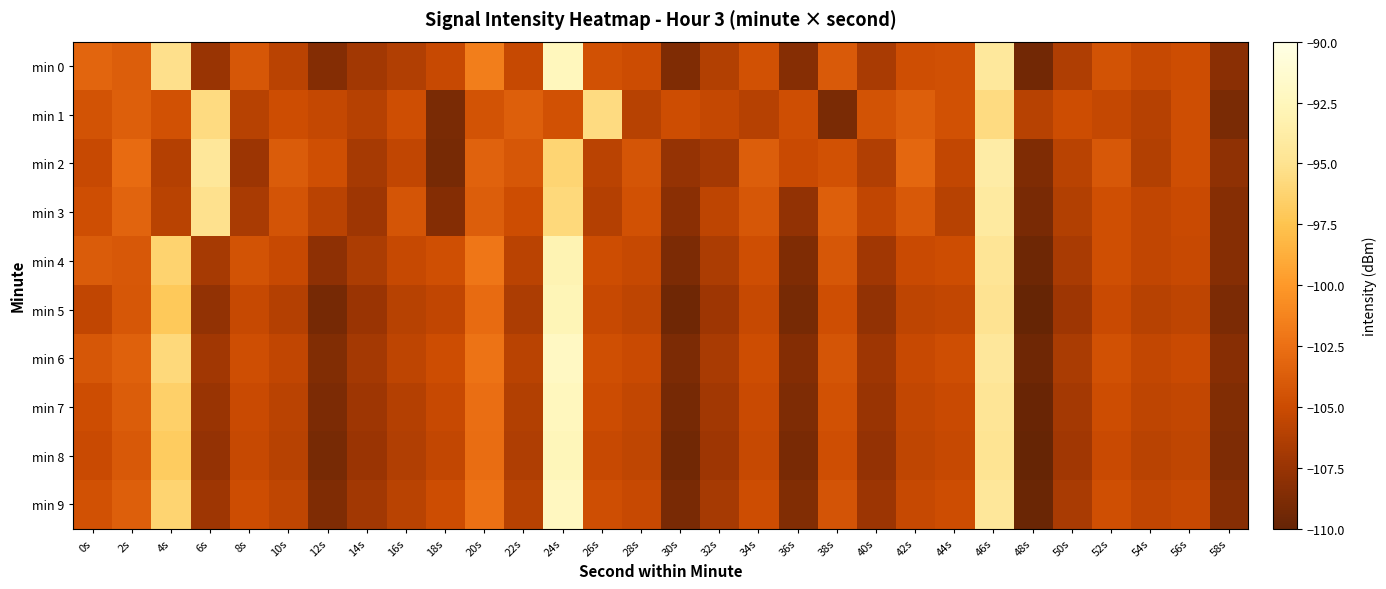

Reading left to right, what are all the values shown in this chart?

min 0: 0s=-103.3	2s=-103.7	4s=-95.2	6s=-107.4	8s=-104.2	10s=-105.8	12s=-108.5	14s=-107.0	16s=-106.3	18s=-105.2	20s=-101.6	22s=-105.3	24s=-92.5	26s=-104.5	28s=-104.9	30s=-108.7	32s=-106.2	34s=-104.6	36s=-108.4	38s=-103.9	40s=-106.7	42s=-104.8	44s=-104.6	46s=-94.3	48s=-109.3	50s=-106.4	52s=-104.5	54s=-105.3	56s=-104.9	58s=-108.2
min 1: 0s=-104.5	2s=-103.6	4s=-104.6	6s=-95.6	8s=-106.0	10s=-104.9	12s=-105.4	14s=-106.1	16s=-104.8	18s=-109.0	20s=-104.5	22s=-103.6	24s=-104.6	26s=-95.6	28s=-106.0	30s=-104.9	32s=-105.4	34s=-106.1	36s=-104.8	38s=-109.0	40s=-104.5	42s=-103.6	44s=-104.6	46s=-95.6	48s=-106.0	50s=-104.9	52s=-105.4	54s=-106.1	56s=-104.8	58s=-109.0
min 2: 0s=-105.2	2s=-102.8	4s=-106.1	6s=-94.5	8s=-107.3	10s=-103.9	12s=-104.7	14s=-106.8	16s=-105.5	18s=-109.1	20s=-103.4	22s=-104.2	24s=-96.1	26s=-105.8	28s=-104.3	30s=-107.6	32s=-106.9	34s=-103.7	36s=-105.1	38s=-104.6	40s=-106.3	42s=-103.1	44s=-105.4	46s=-93.8	48s=-108.7	50s=-105.9	52s=-104.1	54s=-106.2	56s=-104.8	58s=-107.9
min 3: 0s=-104.8	2s=-103.3	4s=-105.9	6s=-95.1	8s=-106.7	10s=-104.4	12s=-105.8	14s=-107.2	16s=-104.3	18s=-108.5	20s=-103.7	22s=-104.9	24s=-95.8	26s=-106.1	28s=-104.6	30s=-108.2	32s=-105.7	34s=-104.2	36s=-107.8	38s=-103.6	40s=-105.5	42s=-104.0	44s=-106.0	46s=-94.1	48s=-109.0	50s=-106.2	52s=-104.7	54s=-105.5	56s=-105.1	58s=-108.4
min 4: 0s=-103.9	2s=-104.1	4s=-96.3	6s=-106.8	8s=-104.5	10s=-105.2	12s=-108.0	14s=-106.5	16s=-105.3	18s=-104.7	20s=-102.1	22s=-105.8	24s=-93.0	26s=-104.9	28s=-105.3	30s=-108.9	32s=-106.5	34s=-104.8	36s=-108.7	38s=-104.2	40s=-107.1	42s=-105.1	44s=-104.9	46s=-94.7	48s=-109.6	50s=-106.7	52s=-104.7	54s=-105.5	56s=-105.2	58s=-108.4
min 5: 0s=-105.5	2s=-104.2	4s=-97.1	6s=-107.8	8s=-105.3	10s=-106.1	12s=-109.2	14s=-107.4	16s=-106.0	18s=-105.5	20s=-102.8	22s=-106.5	24s=-92.8	26s=-105.2	28s=-105.7	30s=-109.5	32s=-107.2	34s=-105.3	36s=-109.1	38s=-104.8	40s=-107.8	42s=-105.7	44s=-105.4	46s=-95.0	48s=-110.1	50s=-107.2	52s=-105.1	54s=-106.0	56s=-105.7	58s=-108.9
min 6: 0s=-104.2	2s=-103.5	4s=-95.8	6s=-107.1	8s=-104.8	10s=-105.5	12s=-108.6	14s=-106.9	16s=-105.7	18s=-104.9	20s=-102.3	22s=-105.9	24s=-92.1	26s=-104.7	28s=-105.1	30s=-108.9	32s=-106.7	34s=-104.9	36s=-108.5	38s=-104.3	40s=-107.2	42s=-105.2	44s=-104.8	46s=-94.4	48s=-109.5	50s=-106.6	52s=-104.6	54s=-105.4	56s=-105.1	58s=-108.3
min 7: 0s=-104.9	2s=-103.8	4s=-96.5	6s=-107.5	8s=-105.1	10s=-105.8	12s=-108.9	14s=-107.2	16s=-106.1	18s=-105.2	20s=-102.6	22s=-106.2	24s=-92.4	26s=-105.0	28s=-105.4	30s=-109.2	32s=-107.0	34s=-105.1	36s=-108.8	38s=-104.6	40s=-107.5	42s=-105.4	44s=-105.1	46s=-94.7	48s=-109.8	50s=-106.9	52s=-104.9	54s=-105.7	56s=-105.4	58s=-108.6
min 8: 0s=-105.1	2s=-104.0	4s=-96.8	6s=-107.7	8s=-105.3	10s=-106.0	12s=-109.1	14s=-107.4	16s=-106.3	18s=-105.4	20s=-102.7	22s=-106.4	24s=-92.6	26s=-105.2	28s=-105.6	30s=-109.4	32s=-107.2	34s=-105.3	36s=-109.0	38s=-104.8	40s=-107.7	42s=-105.6	44s=-105.3	46s=-94.9	48s=-110.0	50s=-107.1	52s=-105.1	54s=-105.9	56s=-105.6	58s=-108.8
min 9: 0s=-104.6	2s=-103.6	4s=-96.2	6s=-107.2	8s=-104.9	10s=-105.6	12s=-108.7	14s=-107.0	16s=-105.9	18s=-104.9	20s=-102.4	22s=-106.0	24s=-92.2	26s=-104.8	28s=-105.2	30s=-109.0	32s=-106.8	34s=-104.9	36s=-108.6	38s=-104.4	40s=-107.3	42s=-105.3	44s=-104.9	46s=-94.5	48s=-109.7	50s=-106.7	52s=-104.7	54s=-105.5	56s=-105.2	58s=-108.4